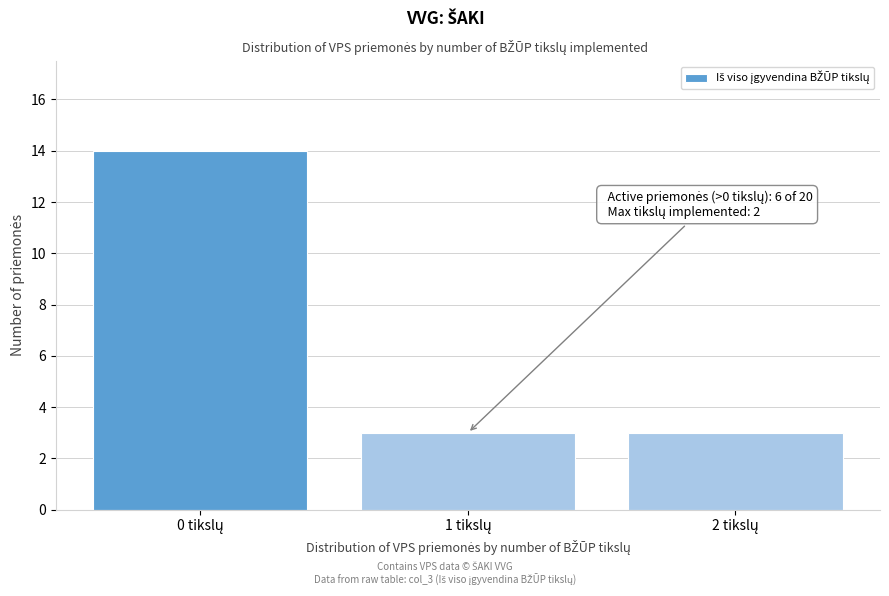

Reading left to right, extract all data points from this chart.

14	3	3